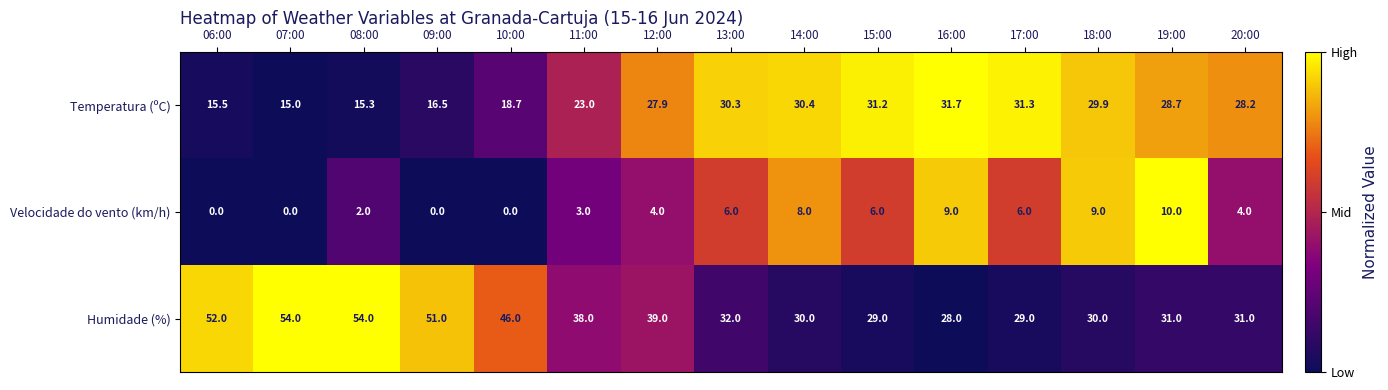

Is it true that Velocidade do vento (km/h) equals 10.0 at 19:00?

True